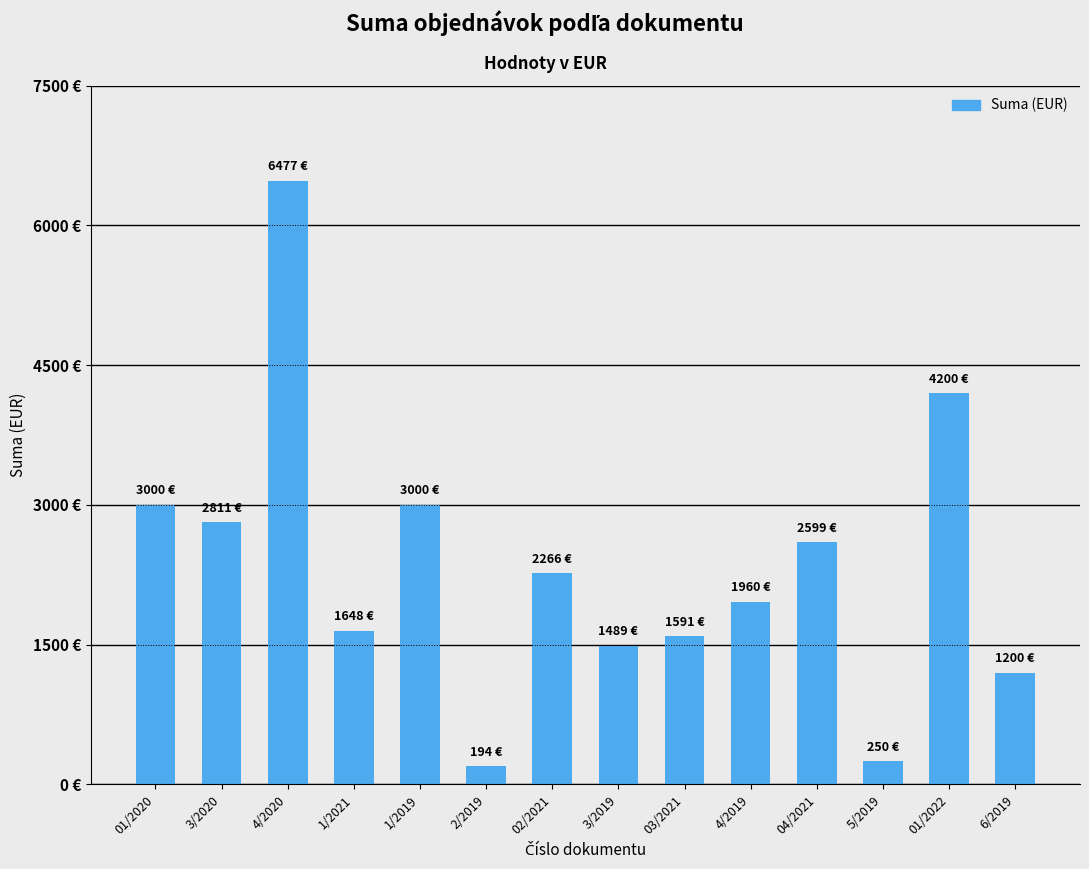

Are the bars horizontal?

No